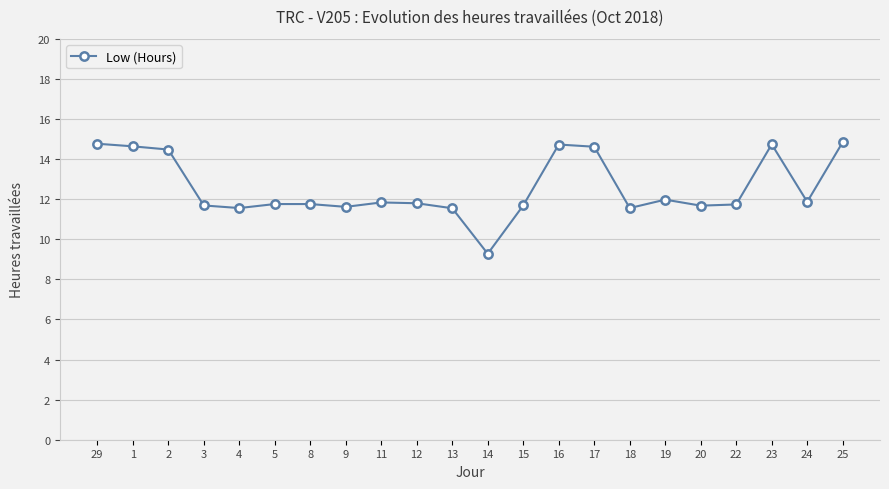

What is the smallest value displayed?

9.3